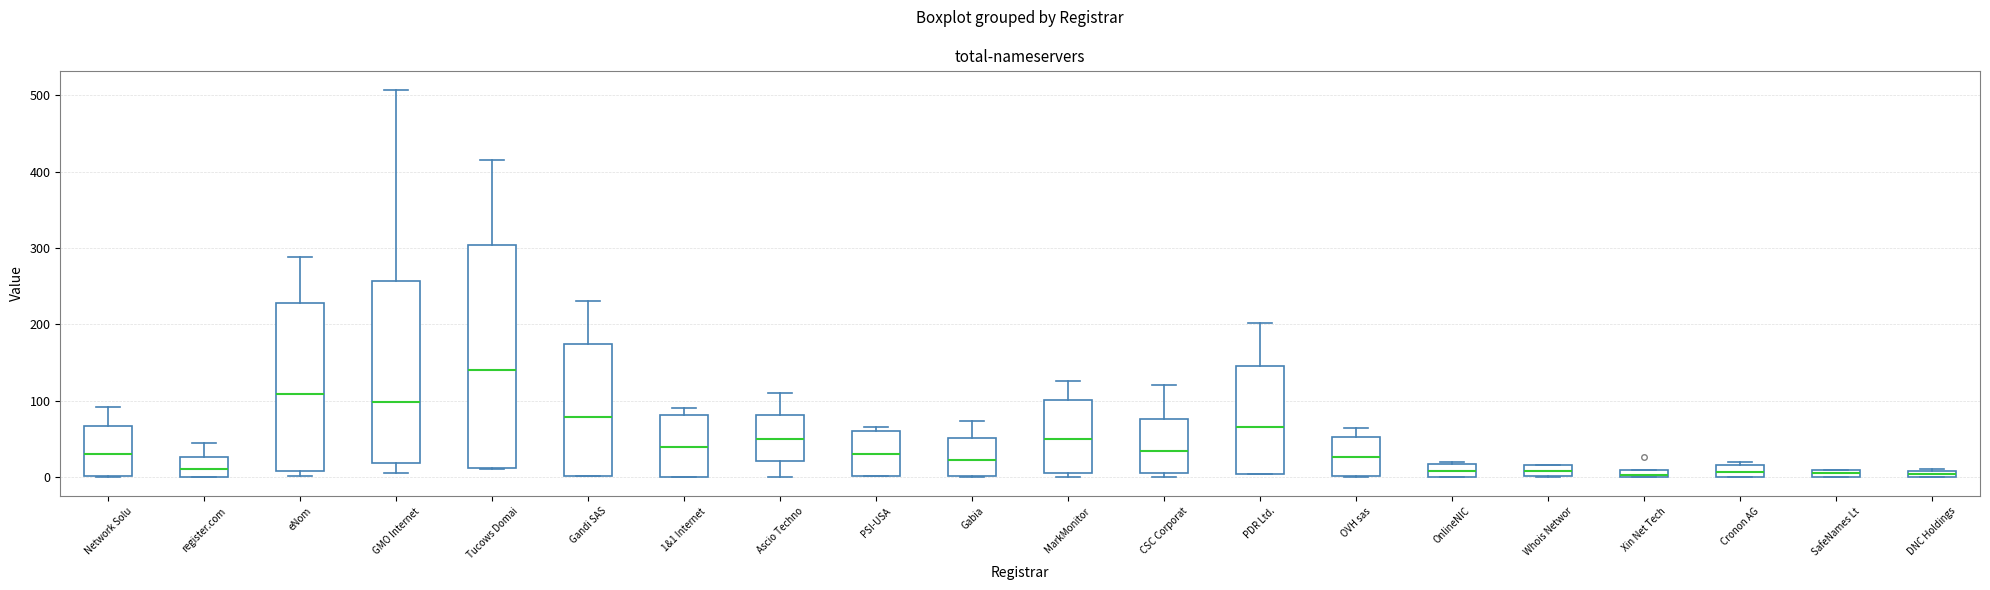

Comparing the boxes themselves (not the whiskers), which one is the tallest?

Tucows Domai